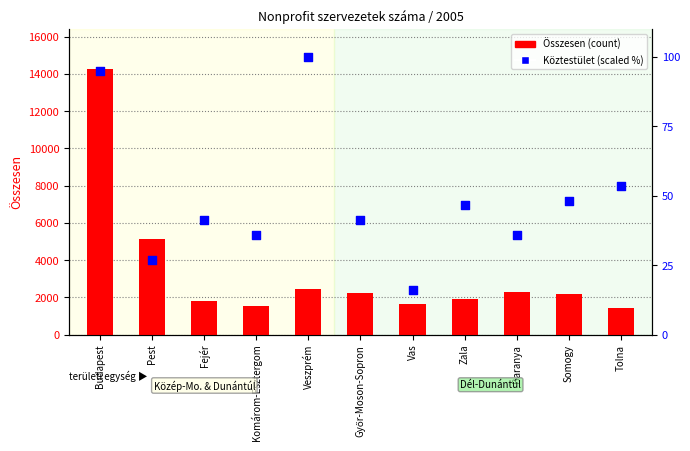

What is the total value across all series at Veszprém?

2553.0